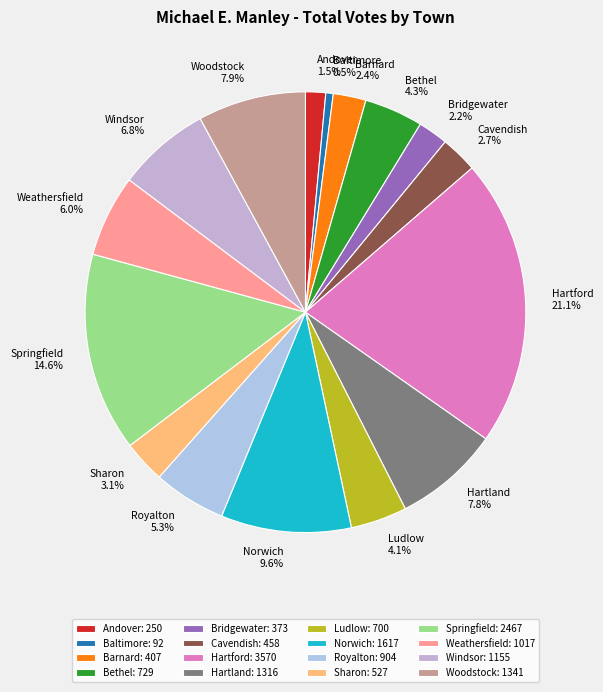

True or false: Hartford accounts for 7% of the total.

False